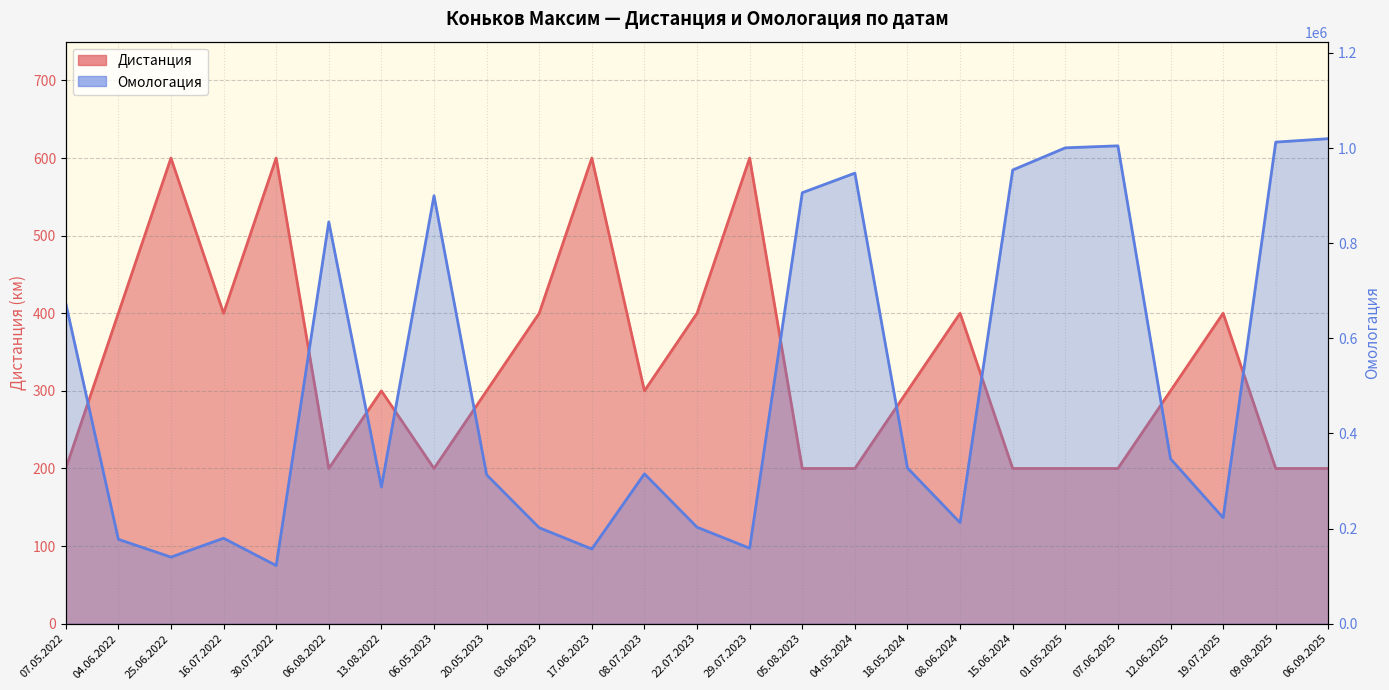

What is the greatest value displayed?

1019798